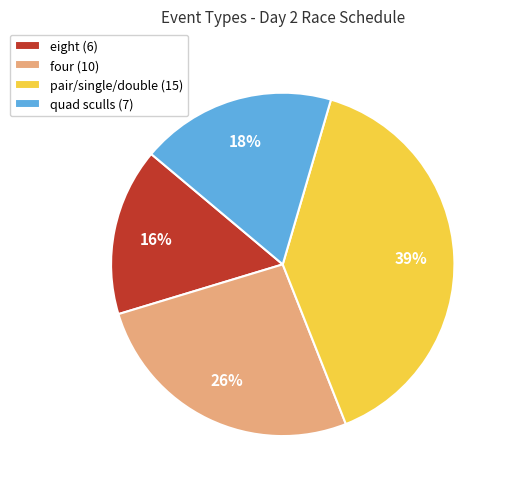

True or false: four (10) accounts for 26% of the total.

True